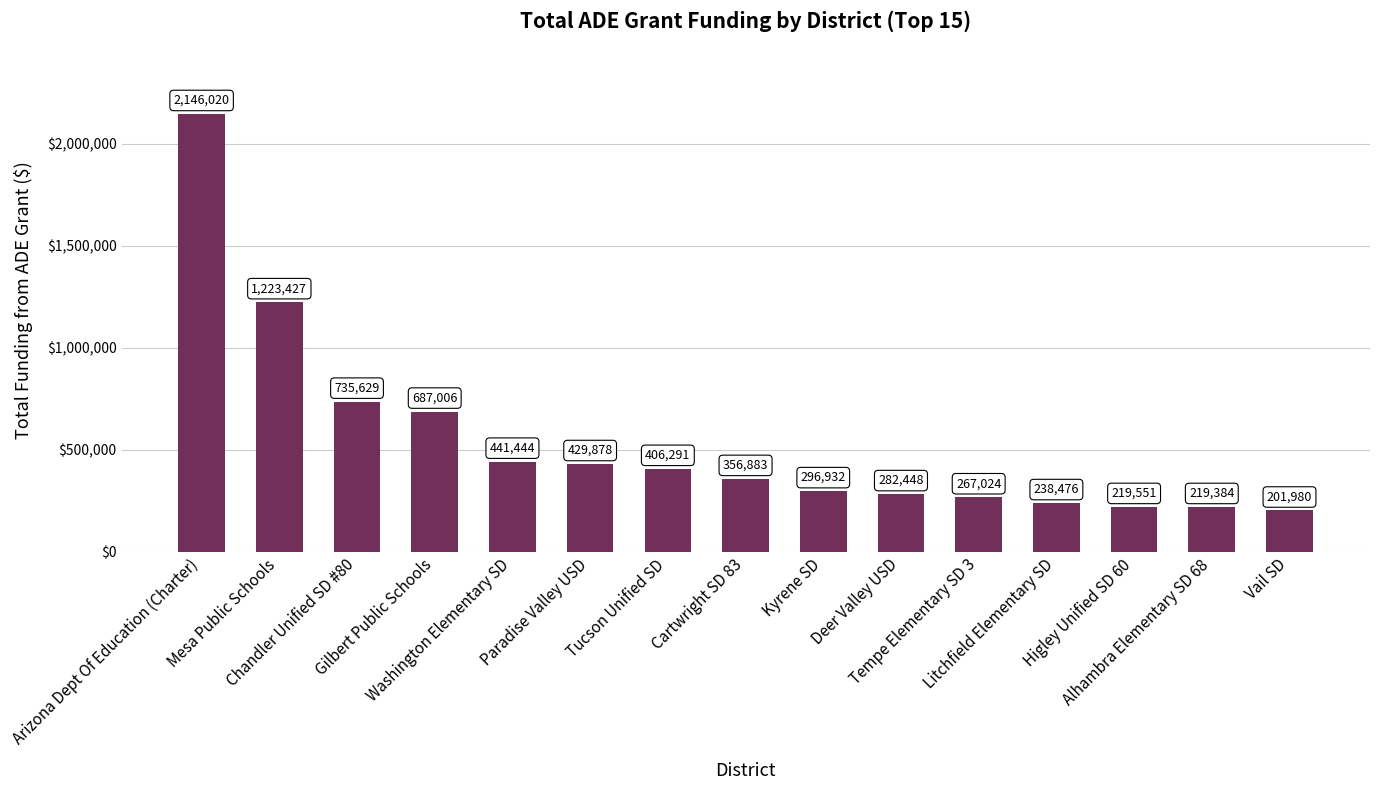

What is the average value?

543491.6